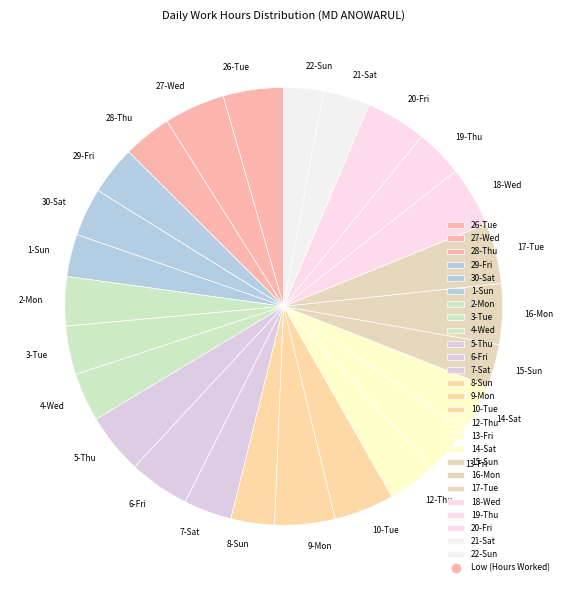

What is the ratio of the value at 15-Sun to the value at 19-Thu?

0.9